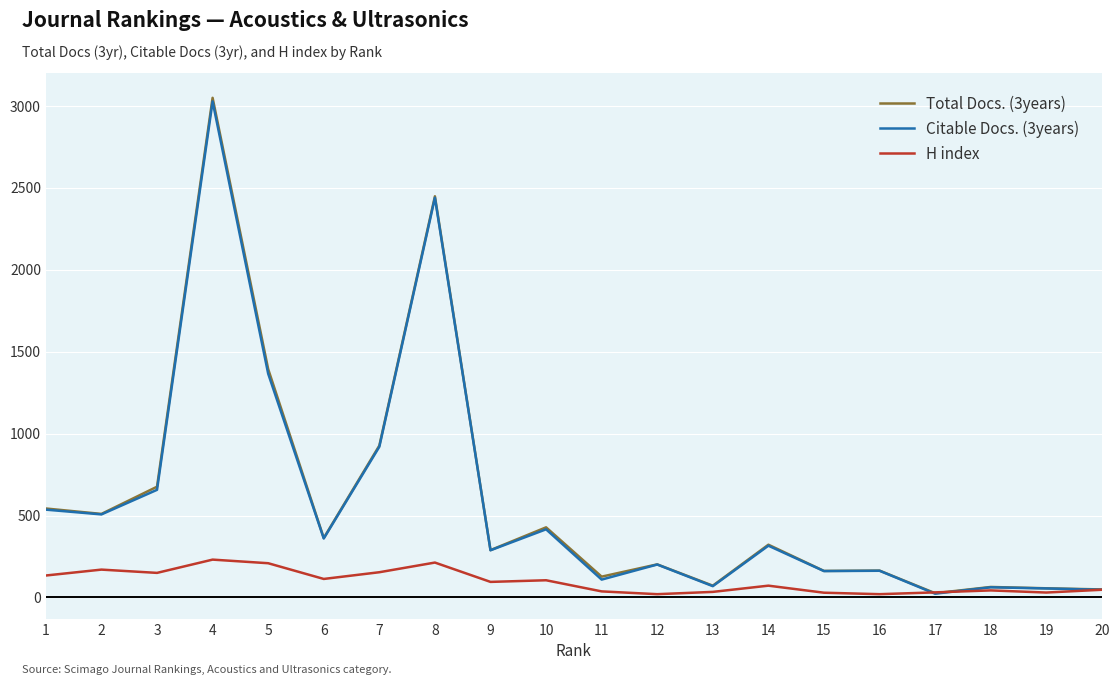

True or false: H index has a value of 47 at 20.

True